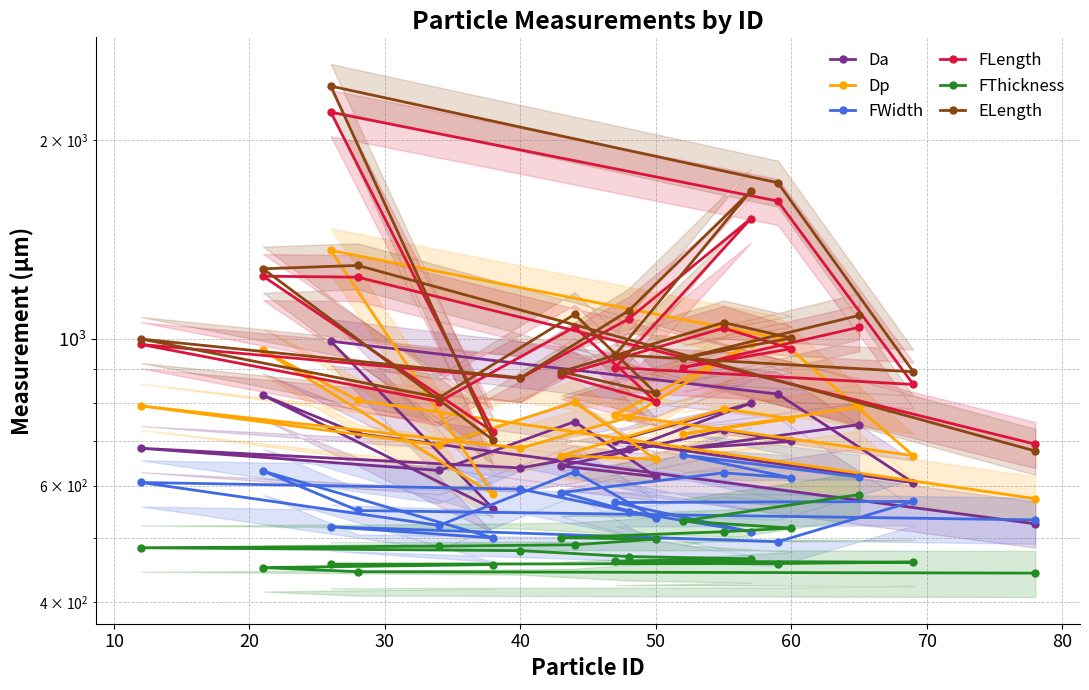

How many lines are shown in the chart?

6